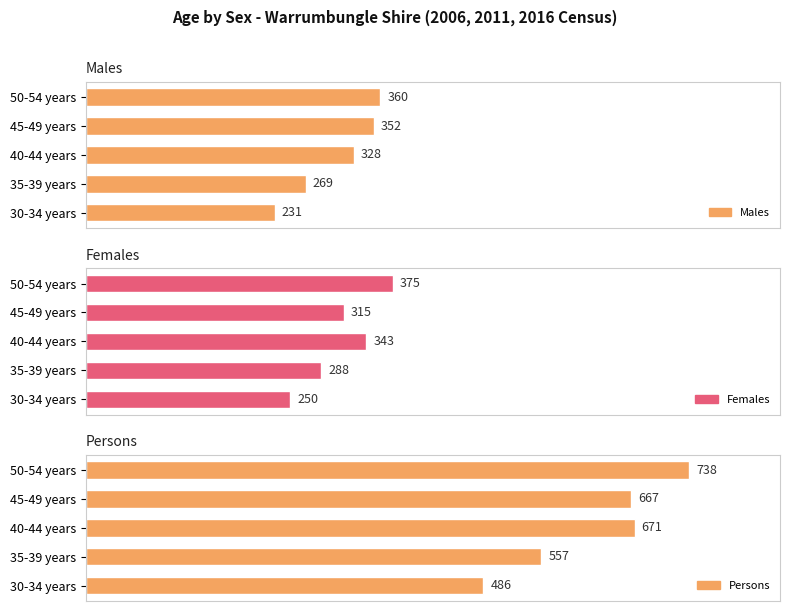

Which series has the widest spread of values?

Persons